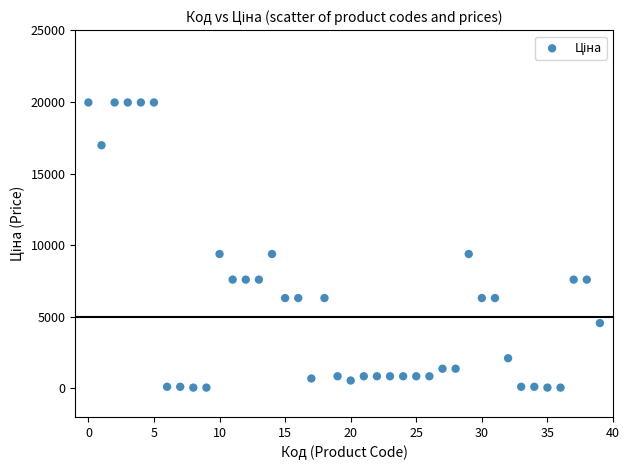

What is the range of Y values (max minus min)?

19907.1